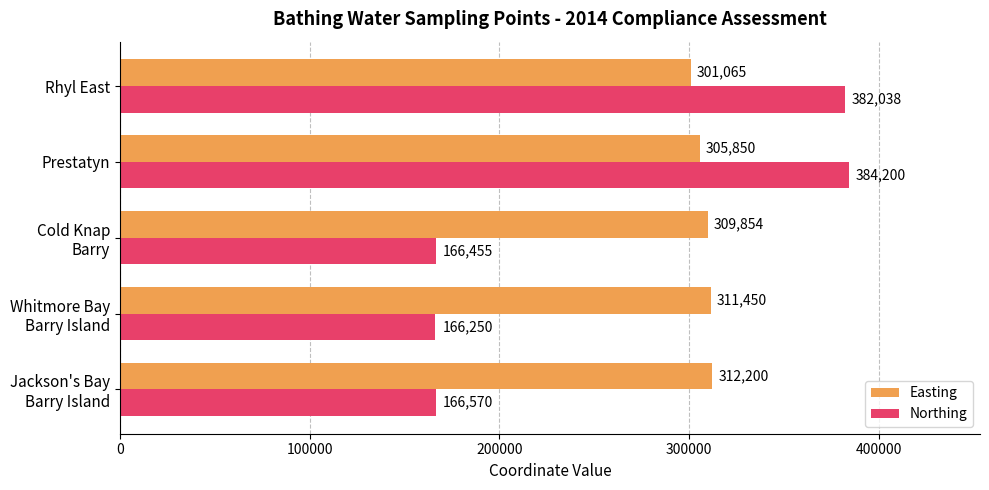

What is the average value of the Easting series?

308084